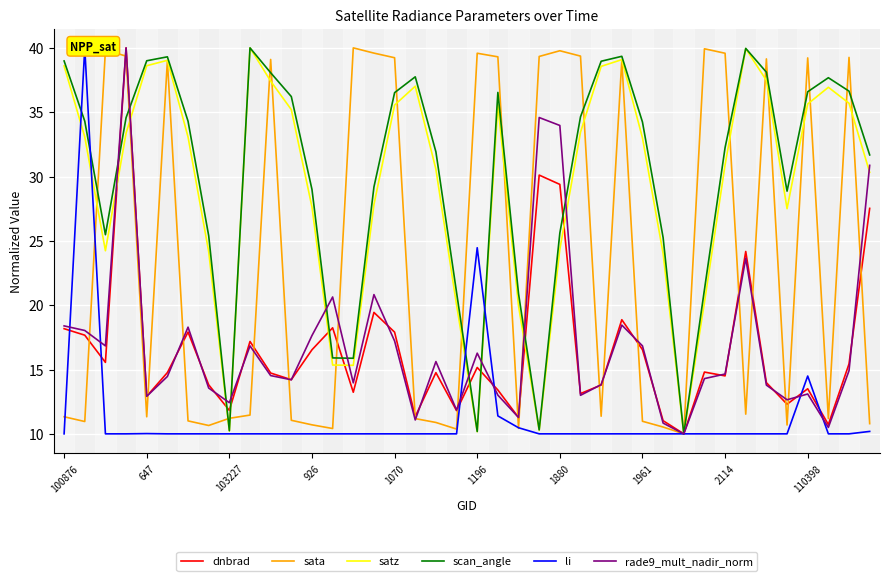

True or false: satz and scan_angle cross at least once.

False